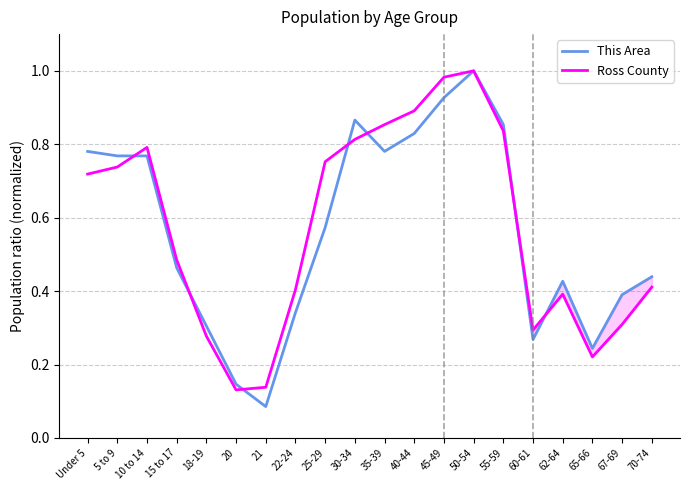

Does the chart have visible grid lines?

Yes